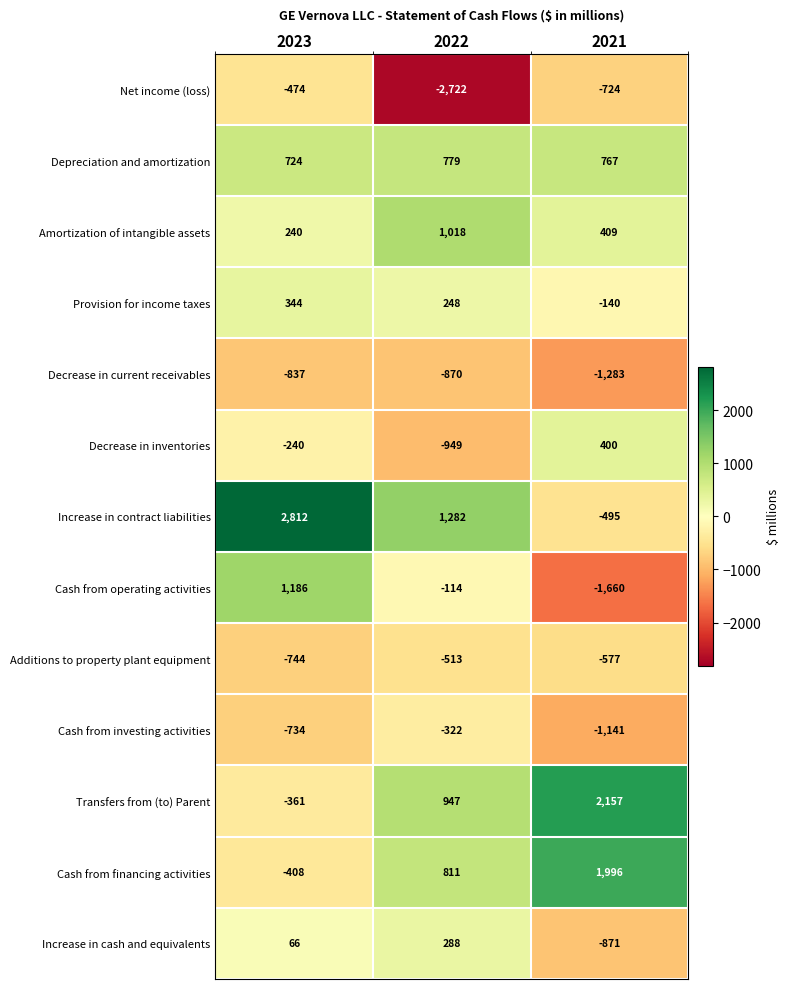

At how many categories does at least one series exceed 165?

3